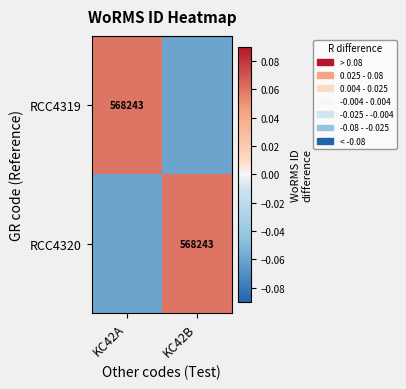

Count the number of data series in this chart.

2